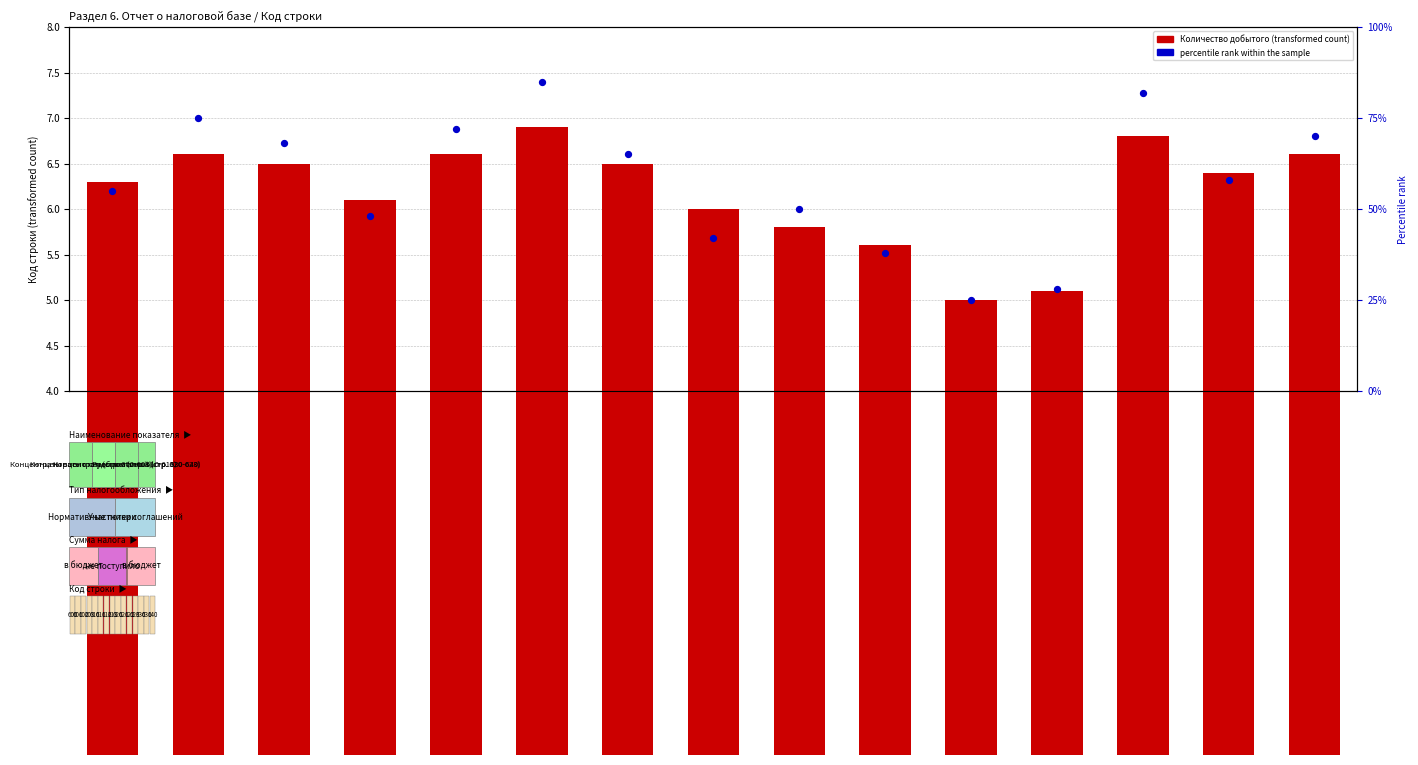

Which series has the largest total across all categories?

percentile rank within the sample